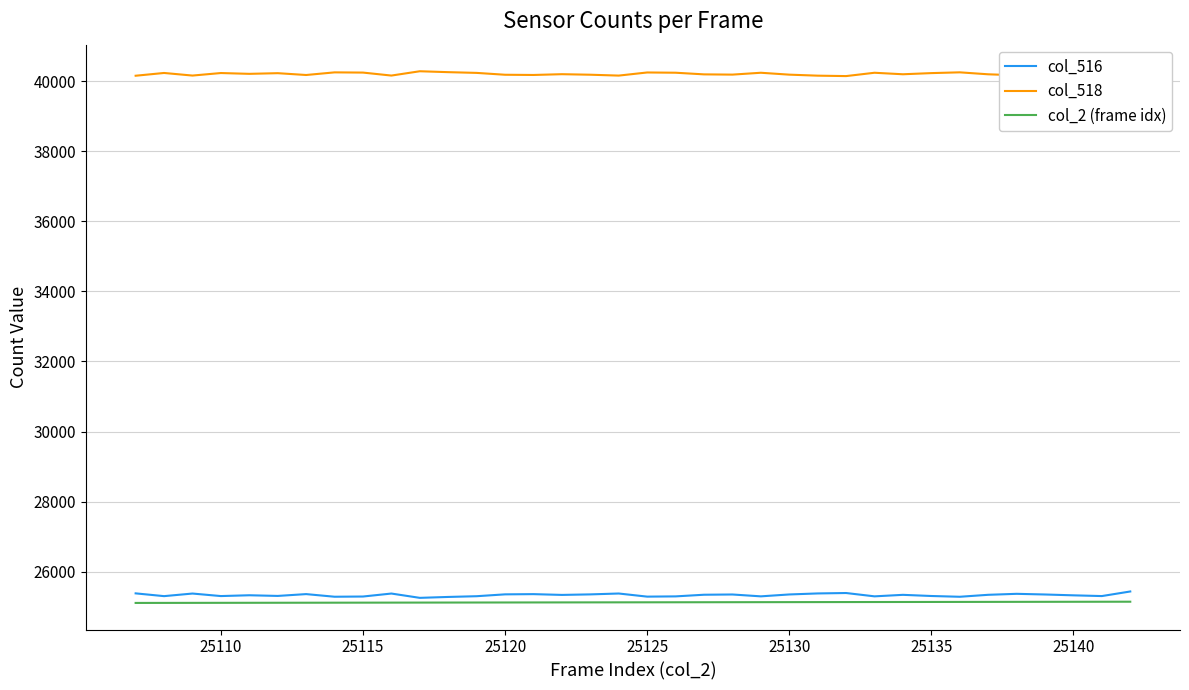

Which series has the widest spread of values?

col_516